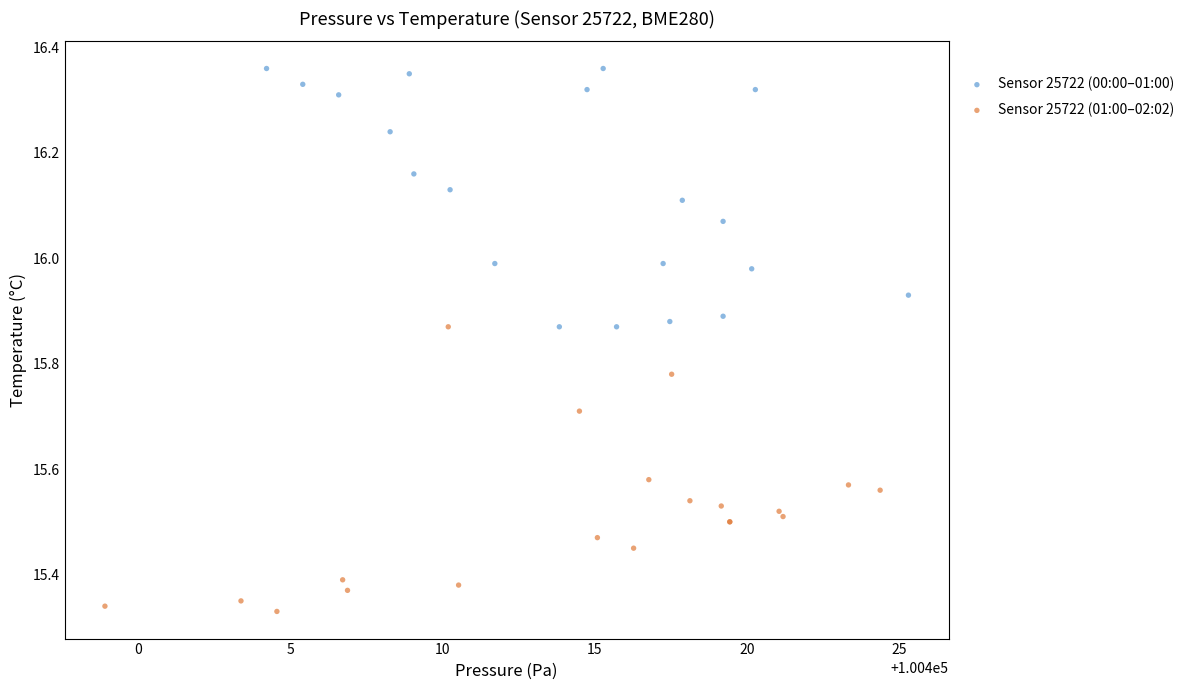

Which series contains the lowest Y value?

Sensor 25722 (01:00–02:02)